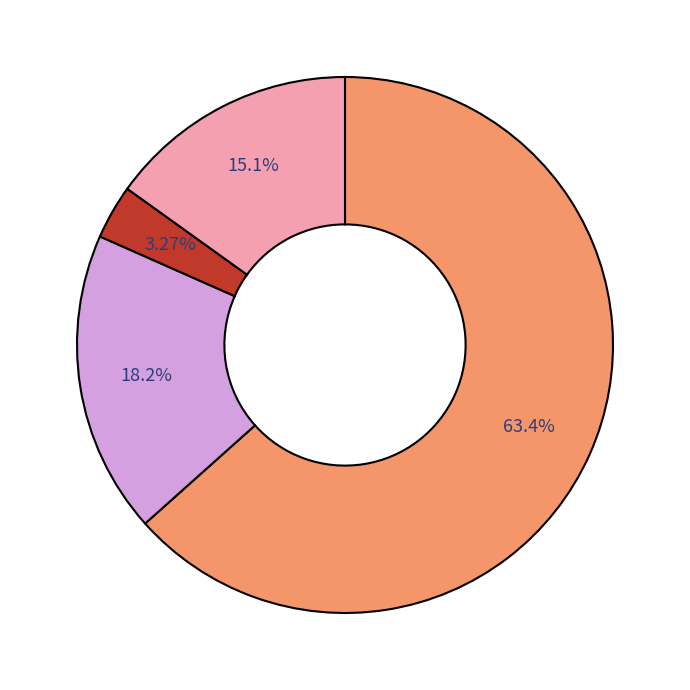

Is there a majority slice in this chart?

Yes